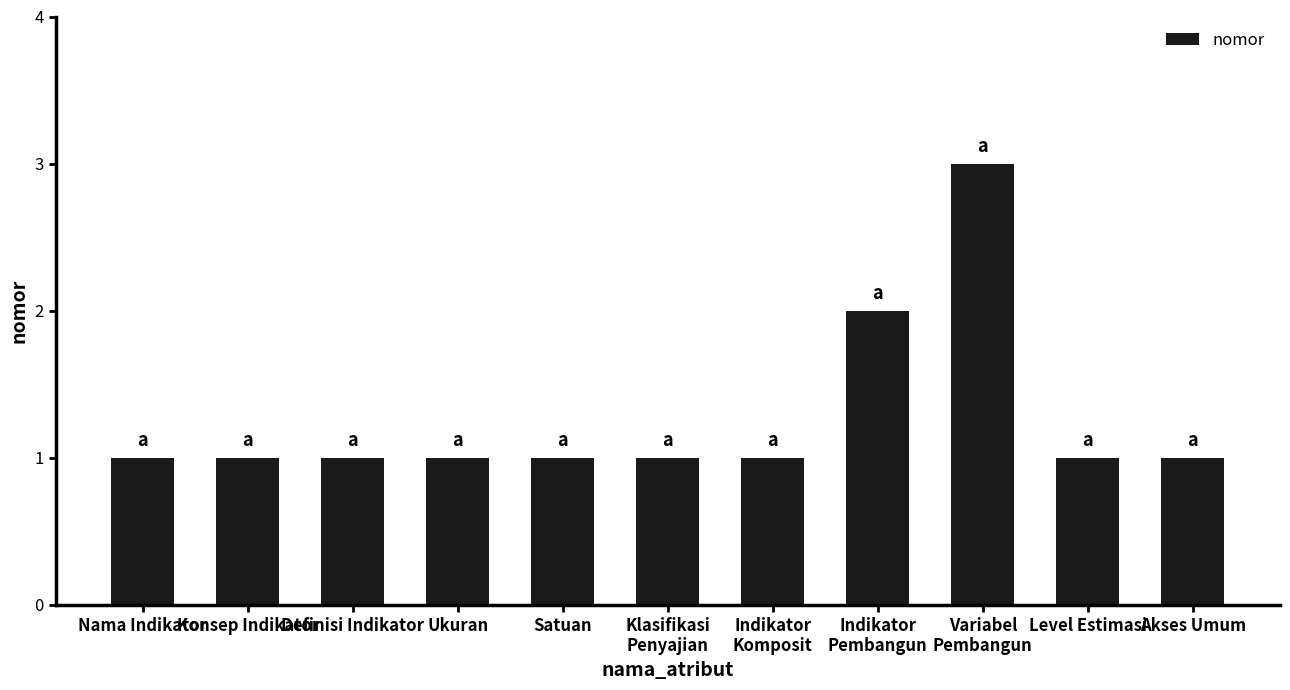

What is the sum of all values?

14